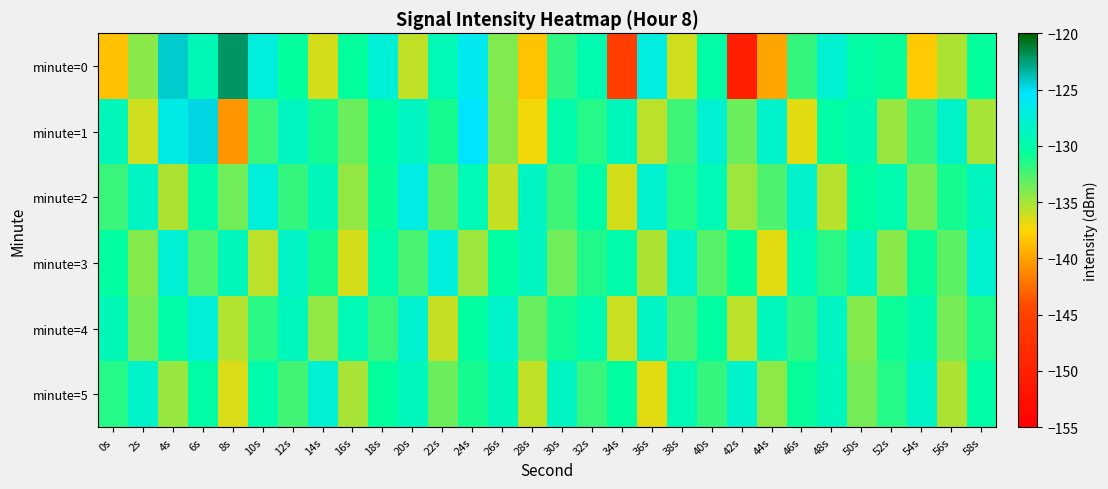

Reading left to right, what are all the values shown in this chart?

minute=0: 0s=-138.6	2s=-134.3	4s=-124.4	6s=-129.2	8s=-122.1	10s=-127.1	12s=-130.6	14s=-136.3	16s=-130.6	18s=-127.4	20s=-135.9	22s=-129.4	24s=-126.2	26s=-134.0	28s=-138.4	30s=-131.9	32s=-129.6	34s=-145.7	36s=-127.1	38s=-136.1	40s=-130.2	42s=-150.2	44s=-139.9	46s=-131.9	48s=-127.8	50s=-130.2	52s=-130.7	54s=-138.1	56s=-135.2	58s=-130.6
minute=1: 0s=-129.0	2s=-136.2	4s=-126.6	6s=-124.7	8s=-140.6	10s=-132.1	12s=-128.7	14s=-131.1	16s=-133.5	18s=-130.6	20s=-128.5	22s=-131.2	24s=-125.3	26s=-134.1	28s=-137.2	30s=-129.8	32s=-131.5	34s=-128.9	36s=-135.6	38s=-132.3	40s=-127.7	42s=-133.4	44s=-128.1	46s=-136.8	48s=-130.2	50s=-129.5	52s=-134.7	54s=-131.9	56s=-128.3	58s=-135.1
minute=2: 0s=-132.1	2s=-128.5	4s=-135.2	6s=-129.8	8s=-133.6	10s=-127.3	12s=-131.9	14s=-129.1	16s=-134.5	18s=-130.7	20s=-126.8	22s=-133.2	24s=-129.4	26s=-135.9	28s=-128.6	30s=-132.3	32s=-130.1	34s=-136.4	36s=-127.9	38s=-131.6	40s=-129.3	42s=-134.8	44s=-132.7	46s=-128.2	48s=-135.5	50s=-130.4	52s=-129.7	54s=-133.9	56s=-131.2	58s=-128.8
minute=3: 0s=-130.5	2s=-134.2	4s=-127.6	6s=-132.8	8s=-129.1	10s=-135.7	12s=-128.4	14s=-131.1	16s=-136.3	18s=-129.8	20s=-132.5	22s=-127.2	24s=-134.9	26s=-130.3	28s=-128.7	30s=-133.6	32s=-131.4	34s=-129.9	36s=-135.2	38s=-128.1	40s=-132.9	42s=-130.6	44s=-136.8	46s=-129.4	48s=-131.7	50s=-128.5	52s=-134.3	54s=-130.8	56s=-133.1	58s=-127.9
minute=4: 0s=-129.2	2s=-133.8	4s=-130.1	6s=-127.5	8s=-135.4	10s=-131.7	12s=-128.9	14s=-134.6	16s=-129.3	18s=-132.1	20s=-127.8	22s=-135.9	24s=-130.5	26s=-128.2	28s=-133.3	30s=-131.0	32s=-129.7	34s=-136.1	36s=-128.4	38s=-132.7	40s=-130.3	42s=-135.6	44s=-129.0	46s=-131.8	48s=-128.6	50s=-134.1	52s=-130.9	54s=-129.5	56s=-133.7	58s=-131.3
minute=5: 0s=-131.6	2s=-128.3	4s=-134.7	6s=-130.2	8s=-136.5	10s=-129.8	12s=-132.4	14s=-127.7	16s=-135.1	18s=-130.6	20s=-128.9	22s=-133.5	24s=-131.2	26s=-129.1	28s=-135.8	30s=-128.6	32s=-132.1	34s=-130.4	36s=-136.7	38s=-129.3	40s=-131.9	42s=-128.2	44s=-134.4	46s=-130.7	48s=-129.0	50s=-133.8	52s=-131.5	54s=-128.4	56s=-135.3	58s=-130.1